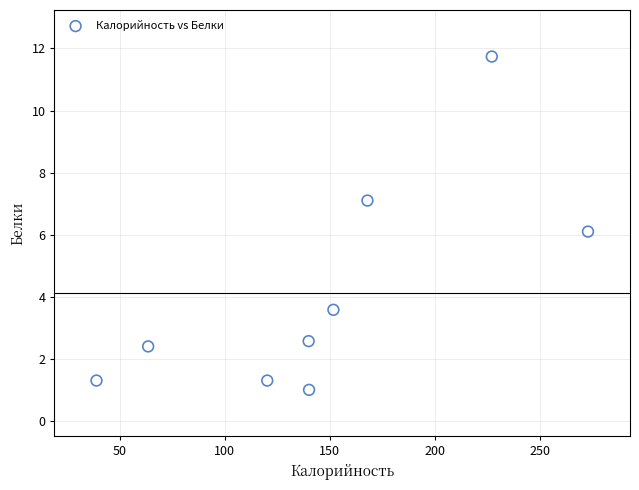

What is the range of X values (max minus min)?

234.0